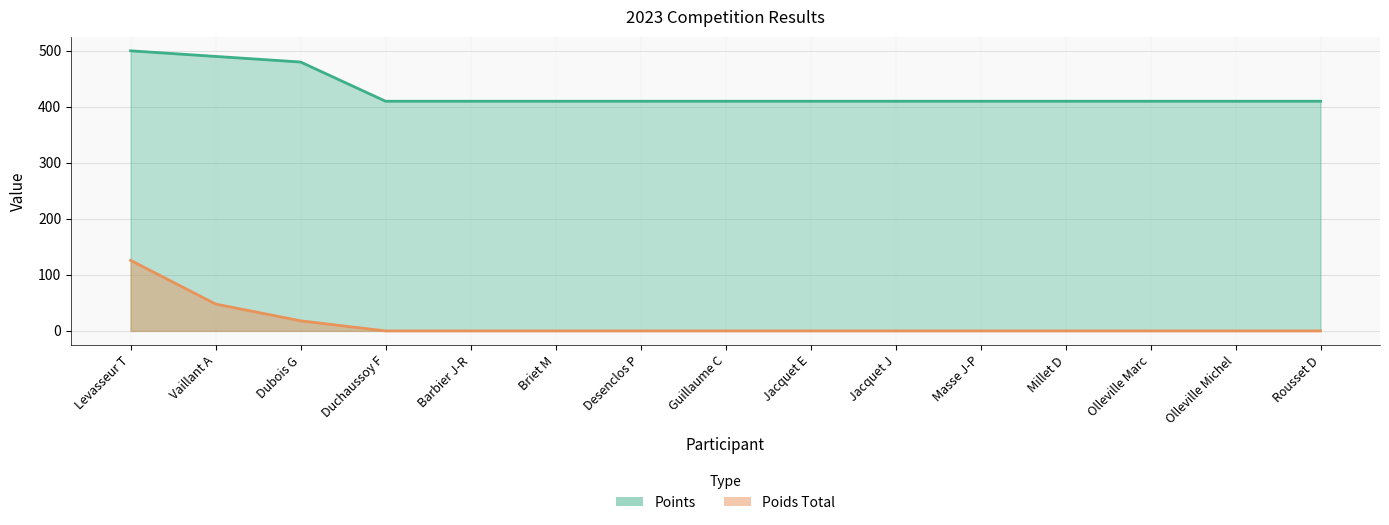

Is it true that Poids Total equals -60 at Barbier J-R?

False